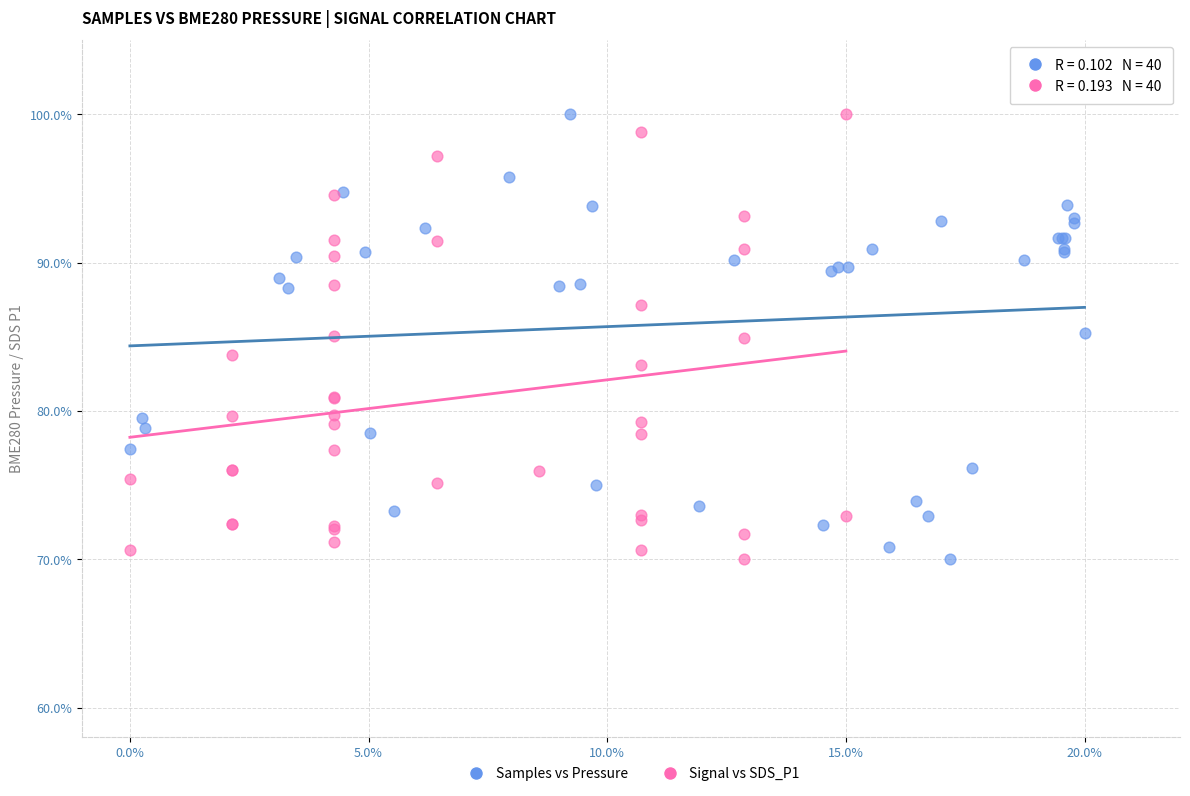

What are all the series names shown in the legend?

Samples vs Pressure, Signal vs SDS_P1